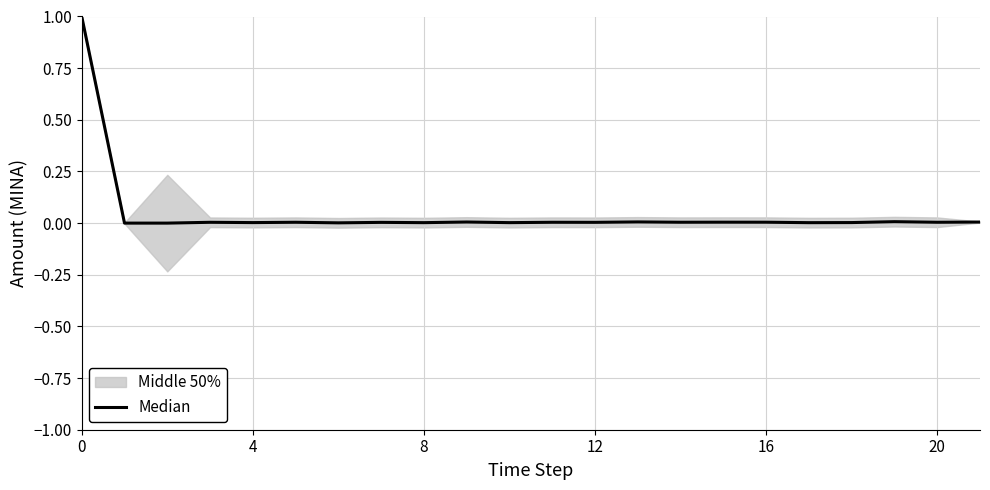

Count the number of categories in the chart.

22